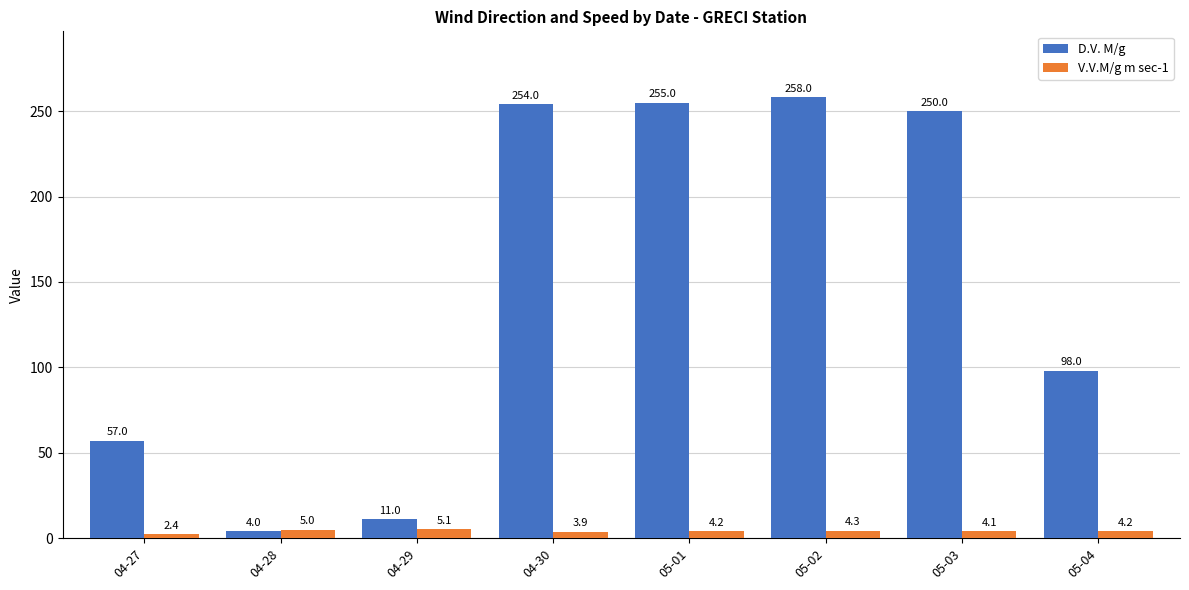

The D.V. M/g series shows 258.0 at 05-02. True or false?

True